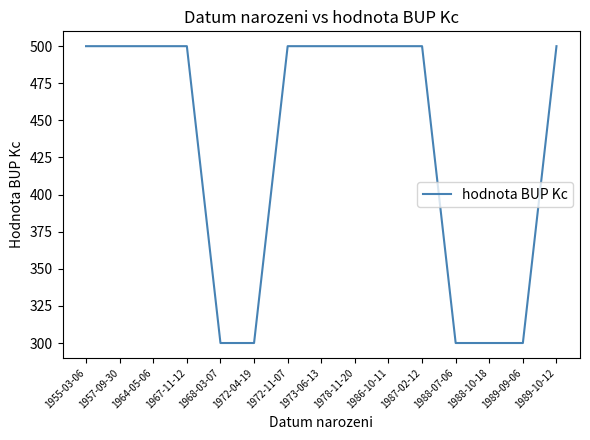

True or false: the data shows 300 at 1988-07-06.

True